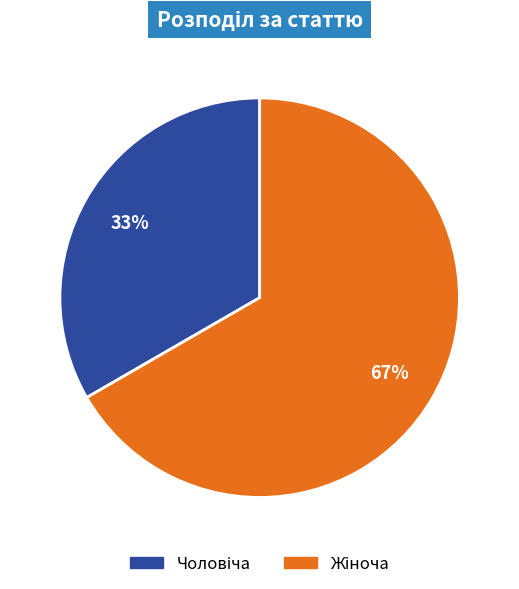

To the nearest percent, what is the average slice percentage?

50%